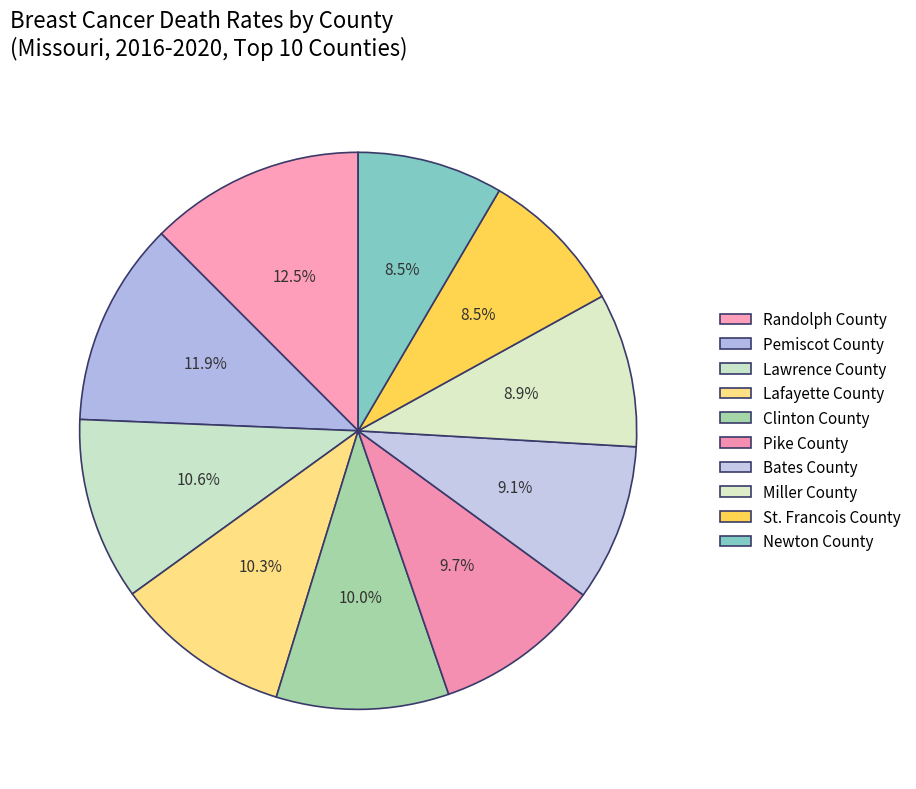

Count the number of slices in the pie.

10